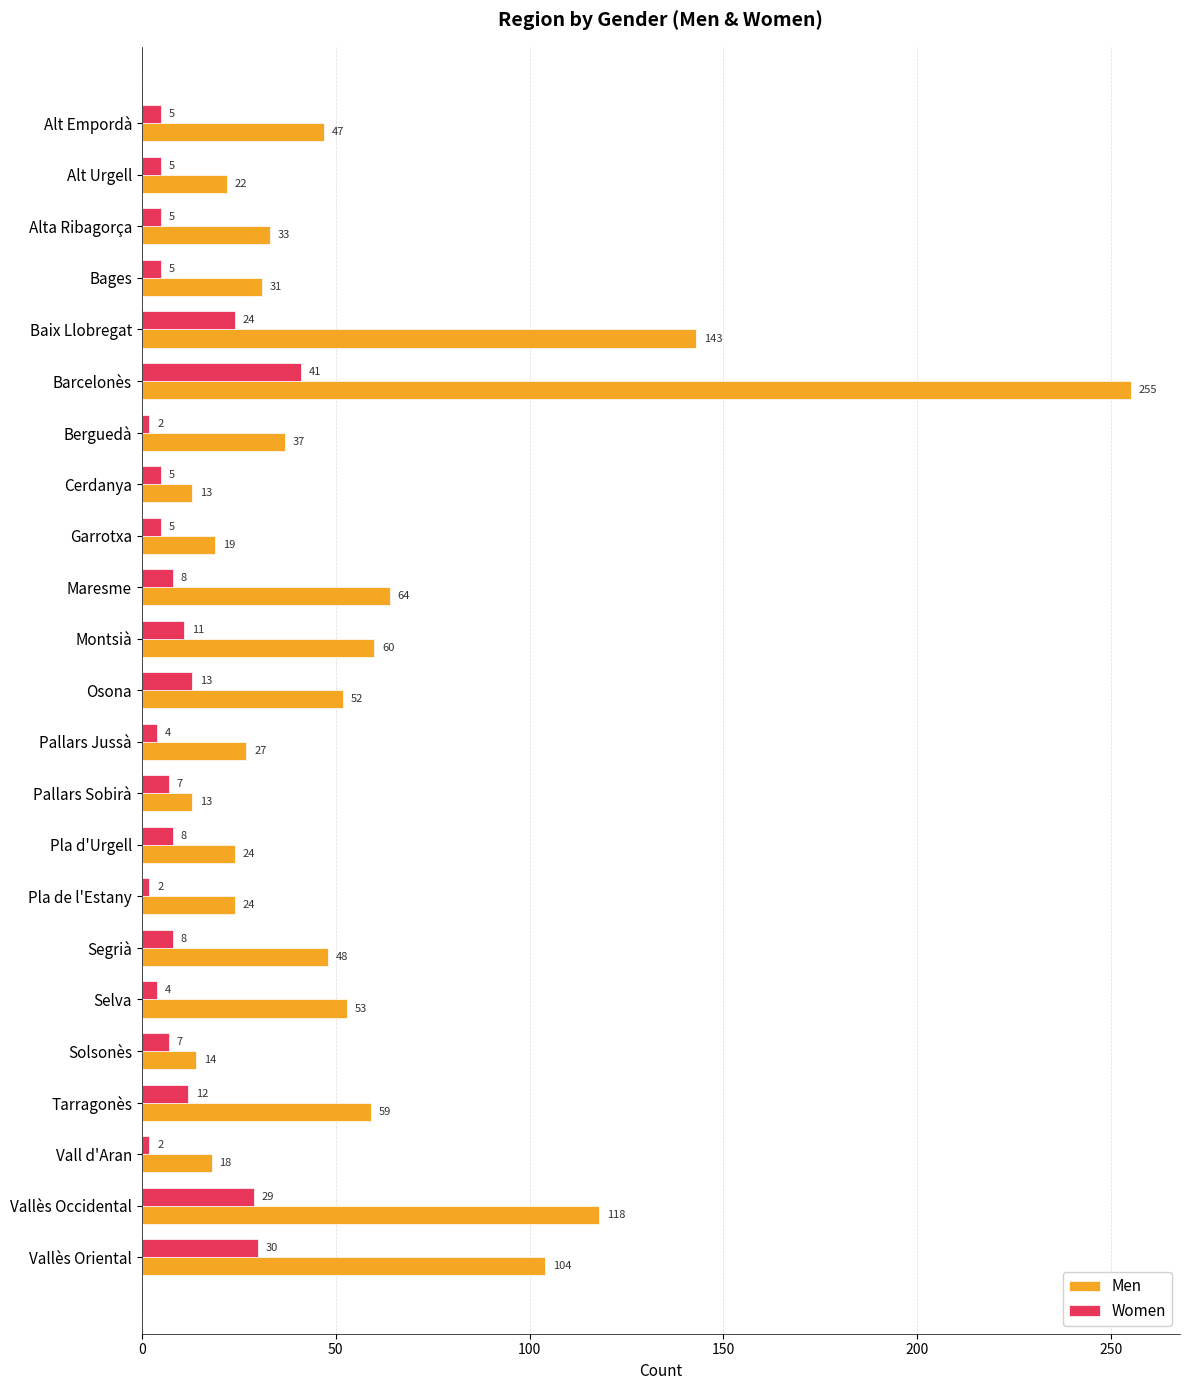

At which category does the chart reach its peak across all series?

Barcelonès